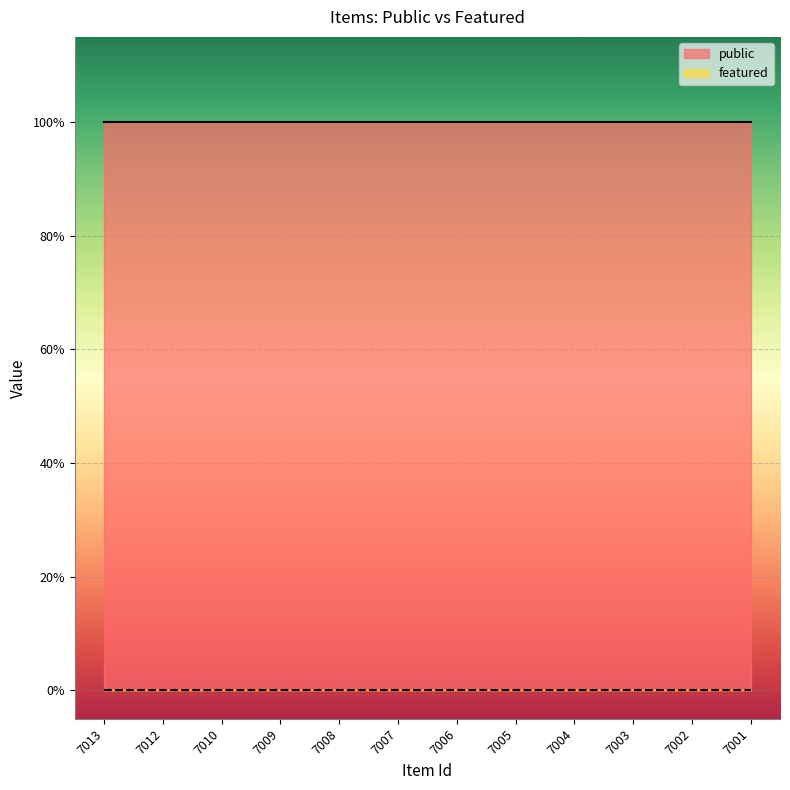

At which category does the chart reach its minimum across all series?

7013